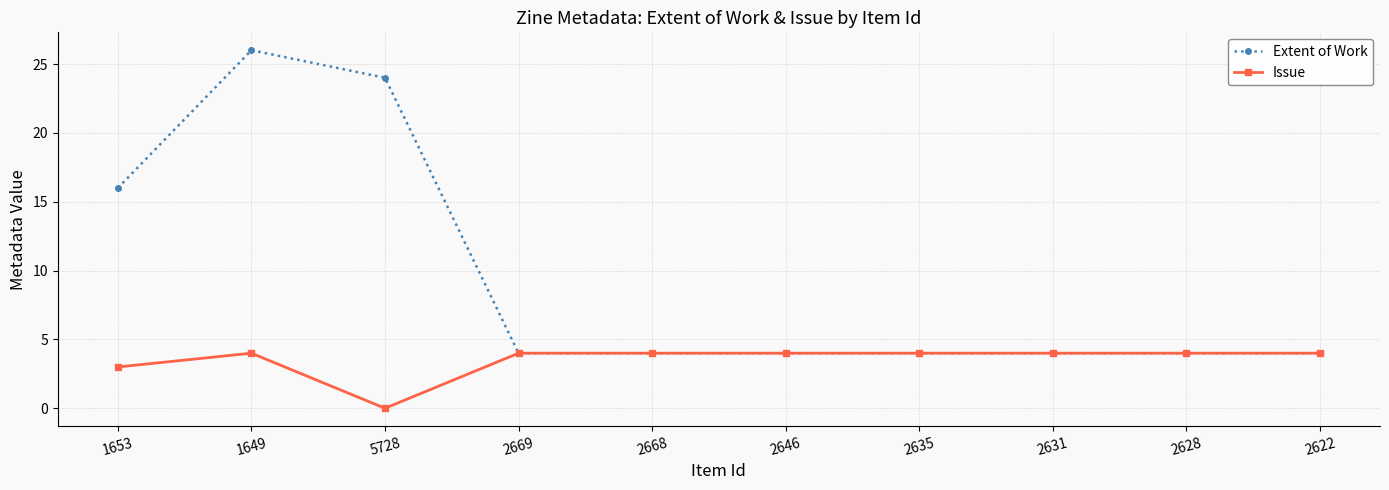

At which category is the sum across all series the highest?

1649